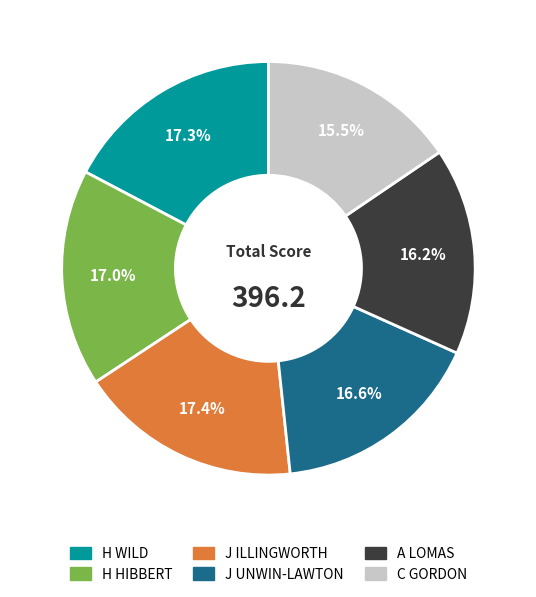

How many segments does this pie chart have?

6